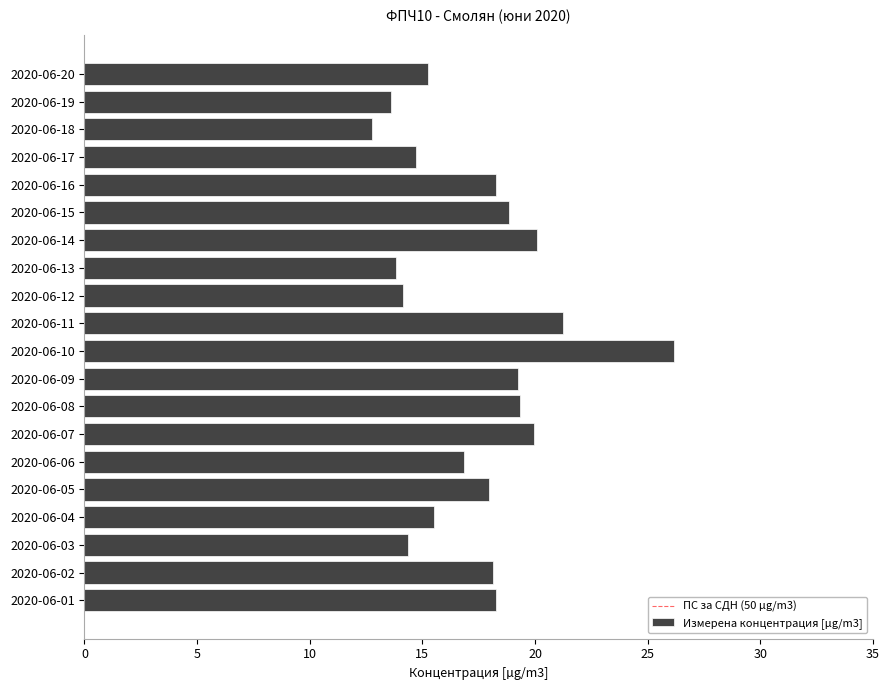

What is the ratio of the value at 2020-06-08 to the value at 2020-06-11?

0.9